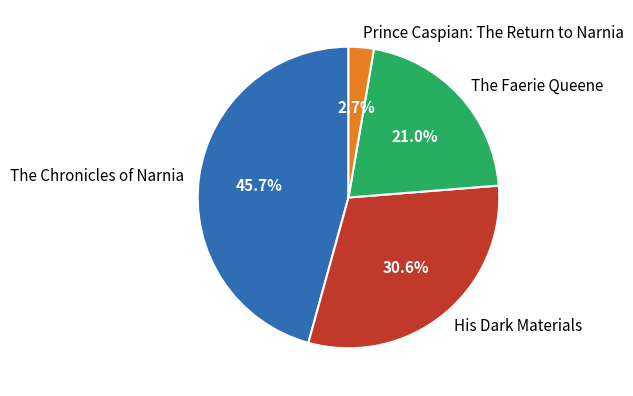

Rank the categories by value from lowest to highest.

Prince Caspian: The Return to Narnia, The Faerie Queene, His Dark Materials, The Chronicles of Narnia